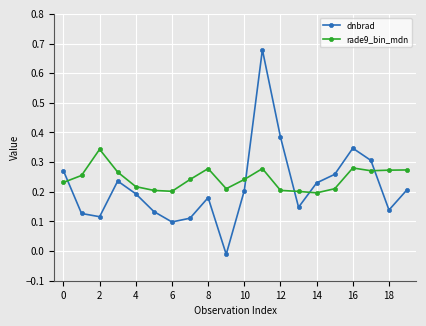

Which series has the widest spread of values?

dnbrad